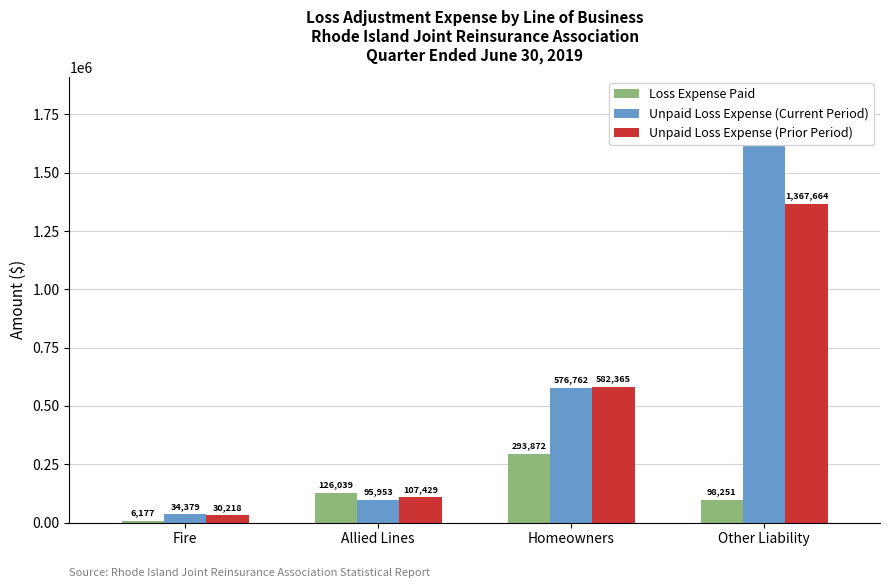

How many bars are there in total?

12